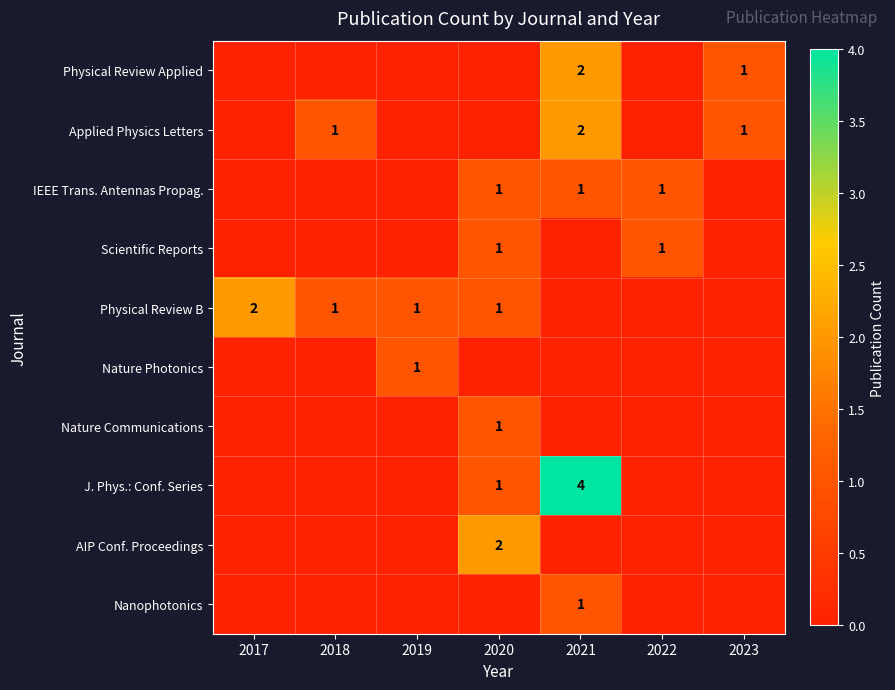

The value of IEEE Trans. Antennas Propag. at 2022 is 2. True or false?

False